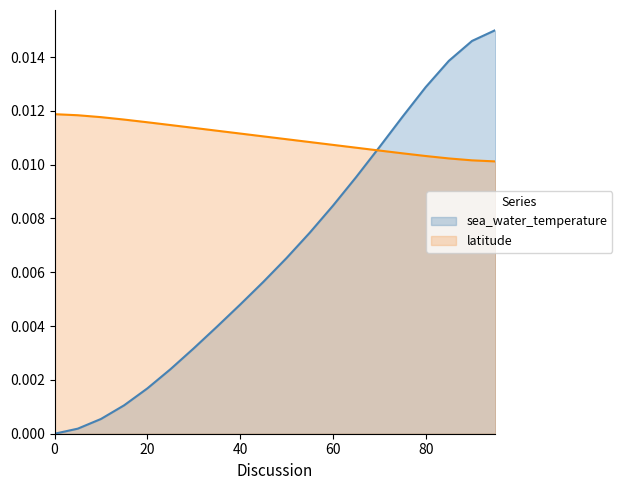

List the series in order of their peak value, highest first.

sea_water_temperature, latitude